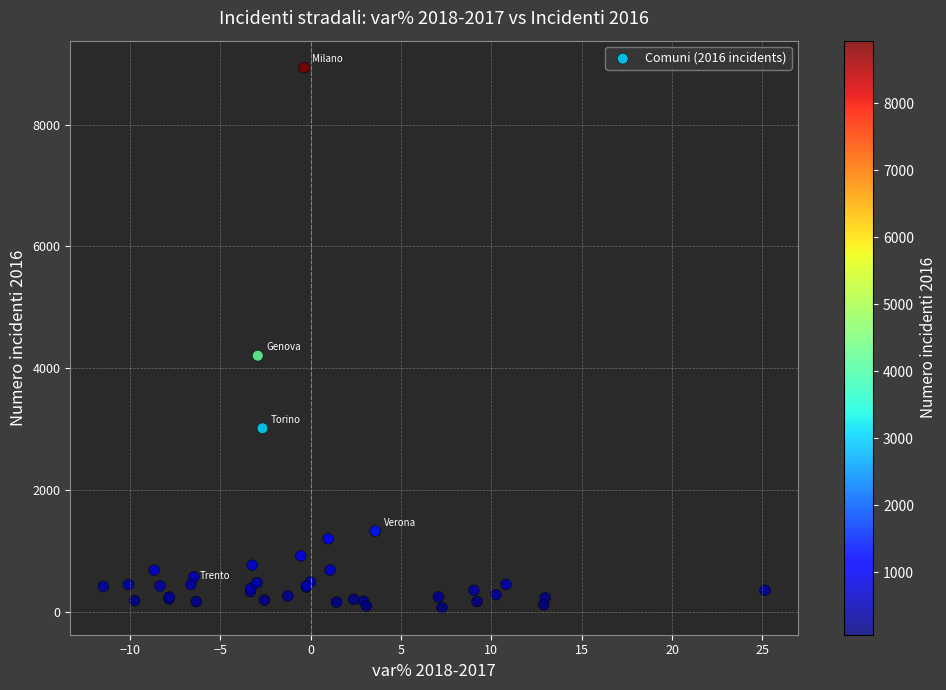

What Y value in the scatter plot is closest to 4500?

4205